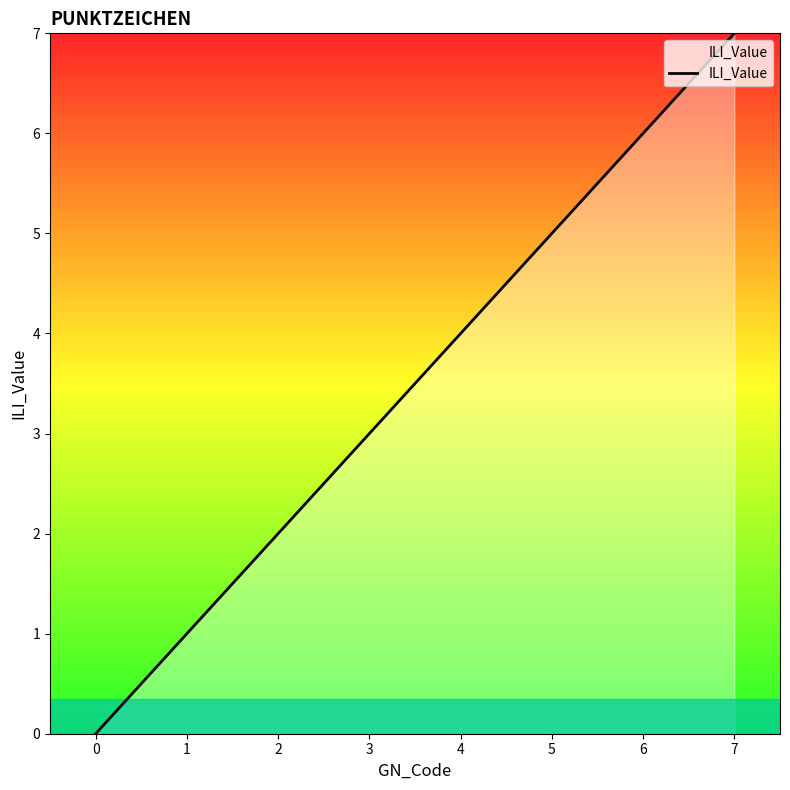

What is the greatest value displayed?

7